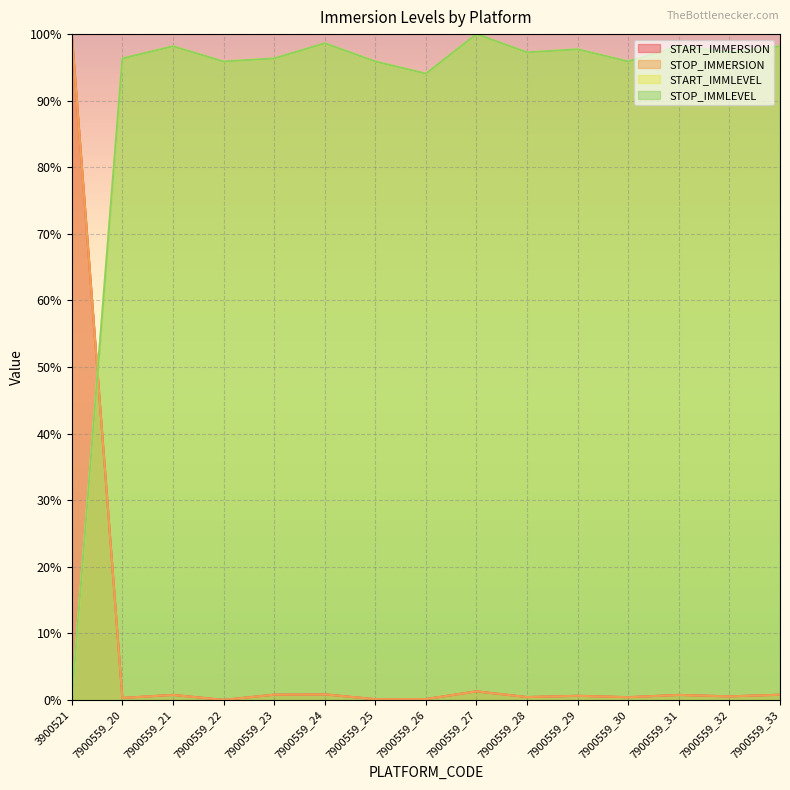

What is the sum of the STOP_IMMLEVEL values at 7900559_27 and 7900559_26?

194.1